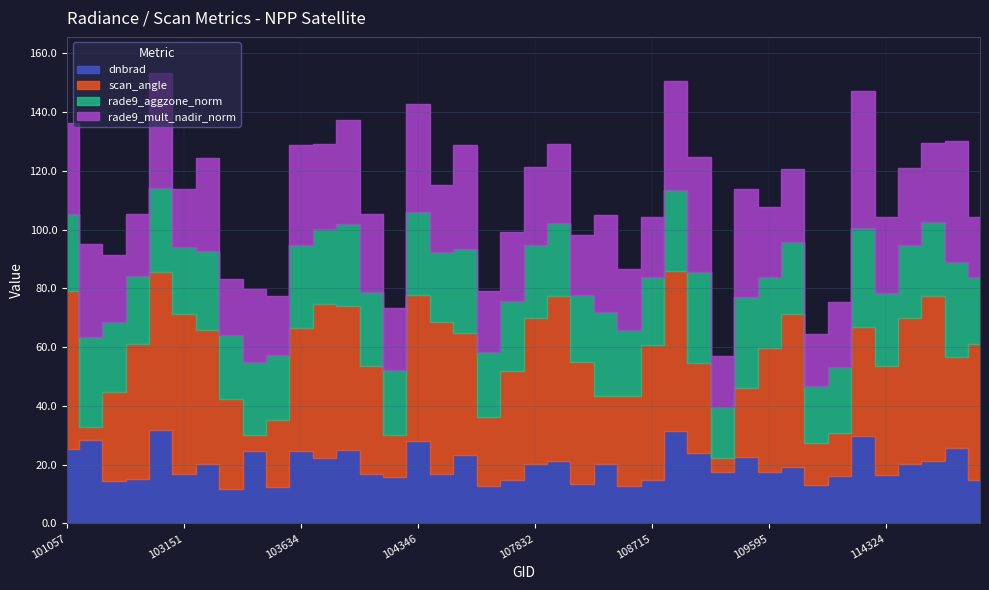

What is the total value across all series at 103515?

77.4